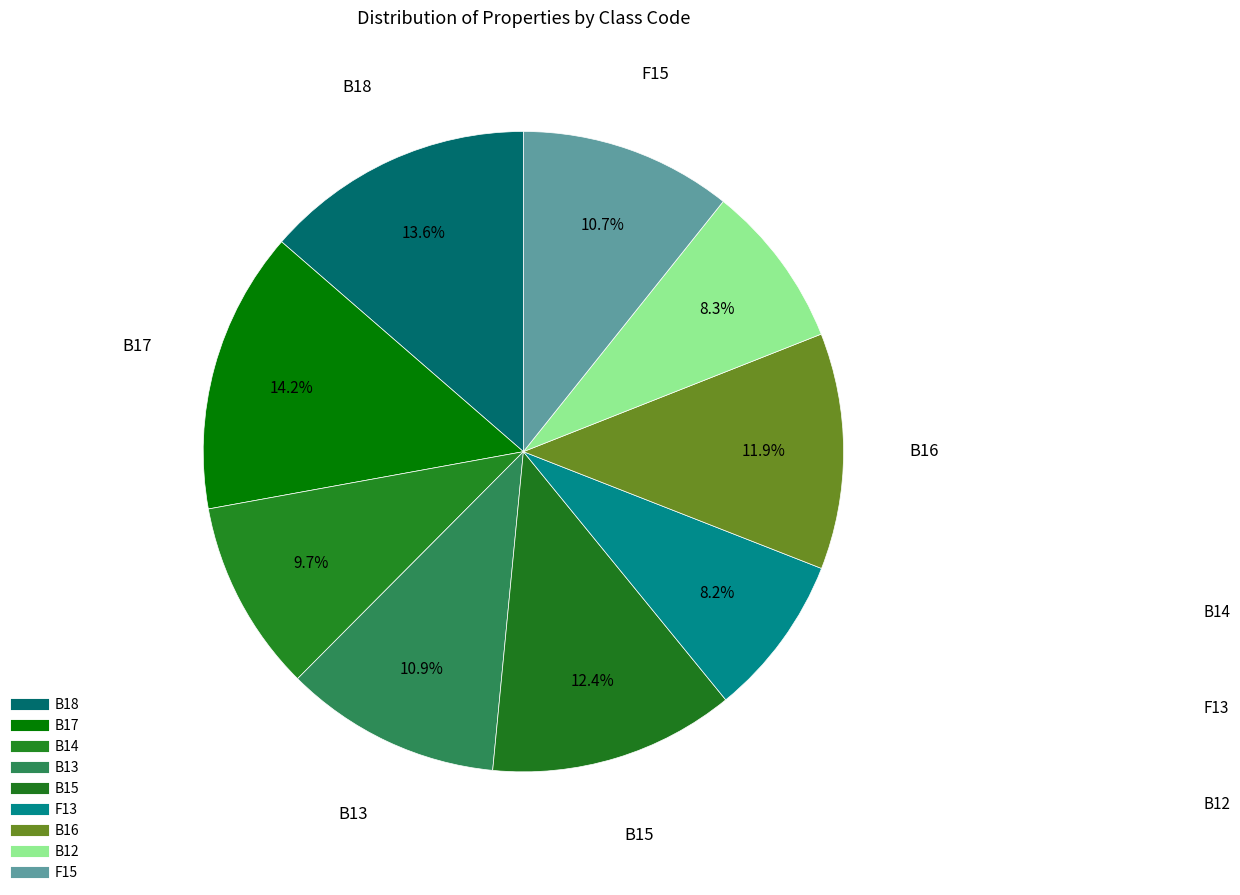

What is the change in value from F13 to B16?

+199850